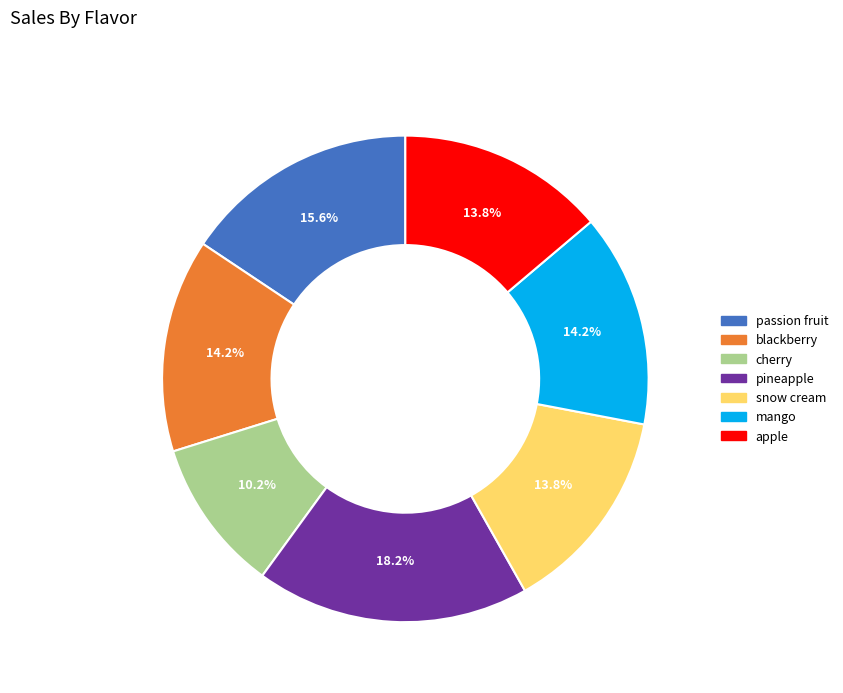

Combined, do apple and pineapple account for over 50%?

No